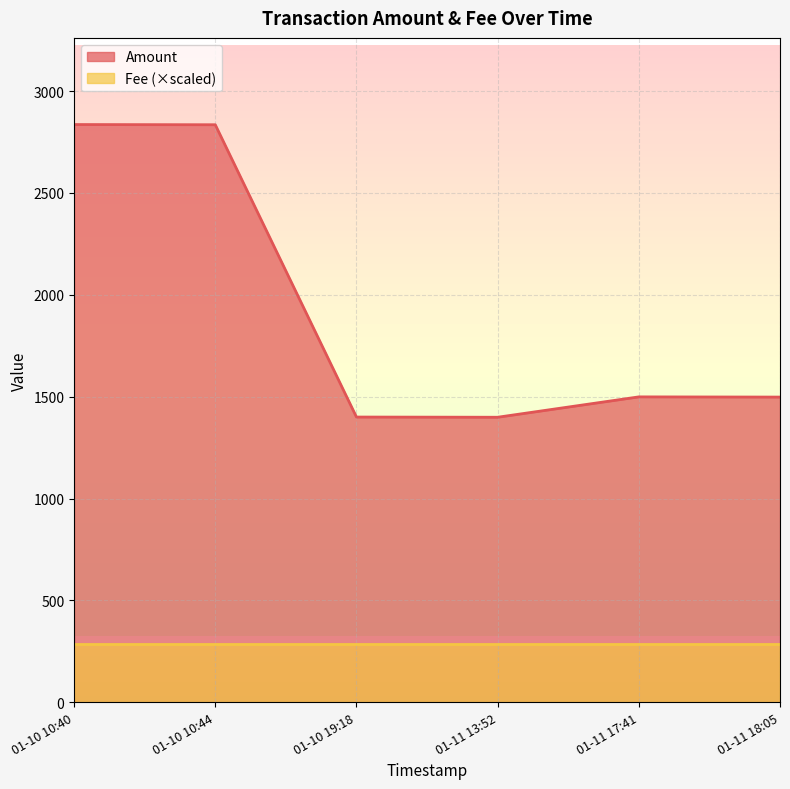

What are all the series names shown in the legend?

Amount, Fee (×scaled)